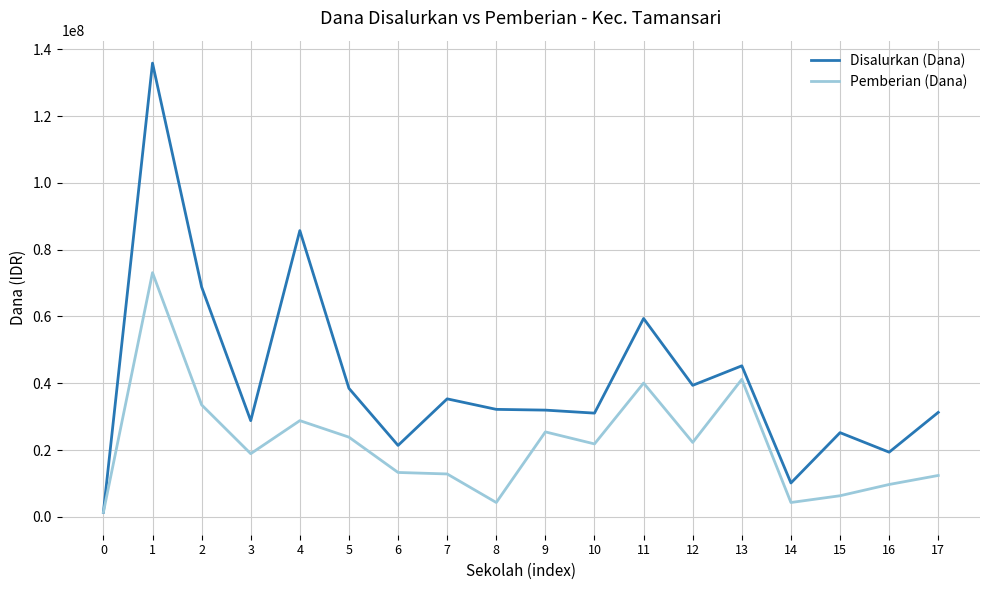

How many lines are shown in the chart?

2